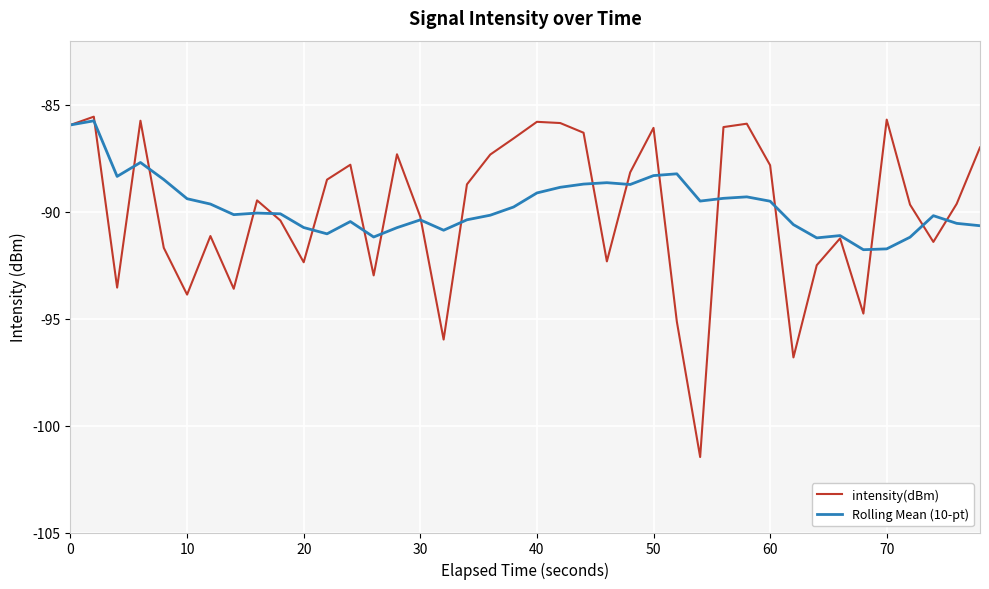

What is the smallest value displayed?

-101.5